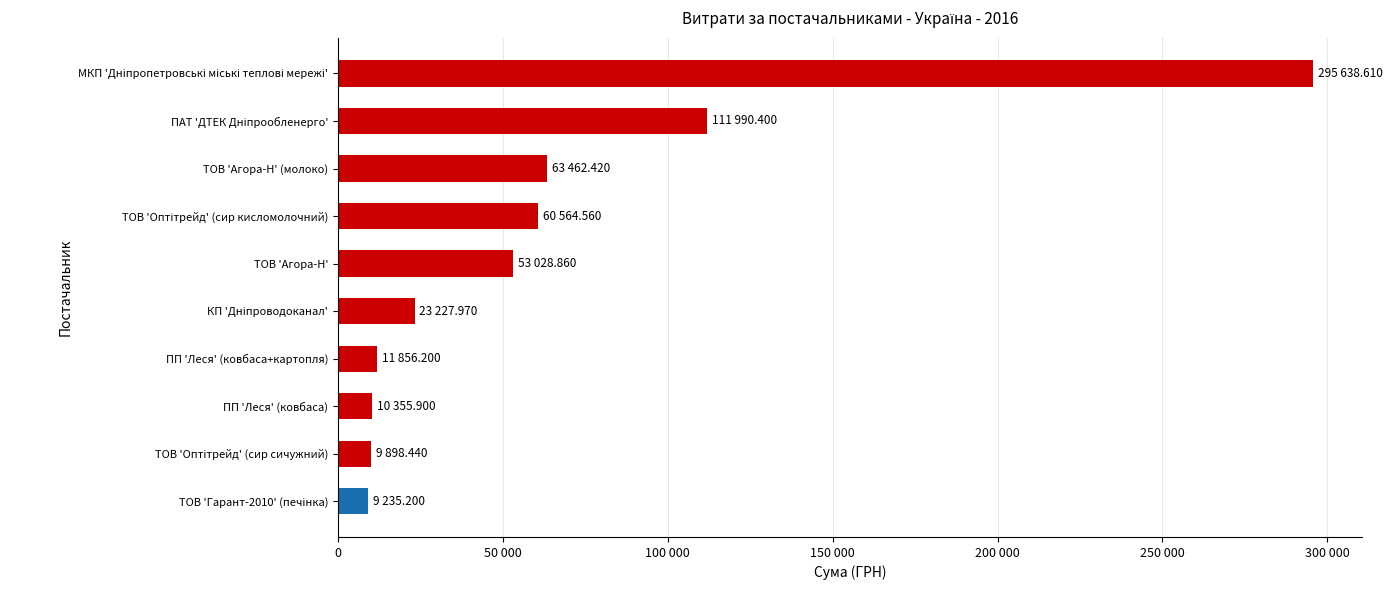

Are the bars horizontal?

Yes